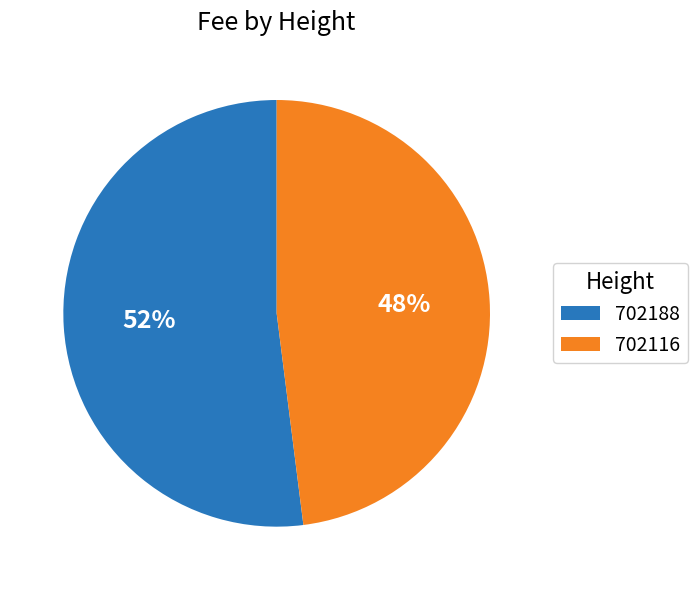

Which has a higher value, 702116 or 702188?

702188